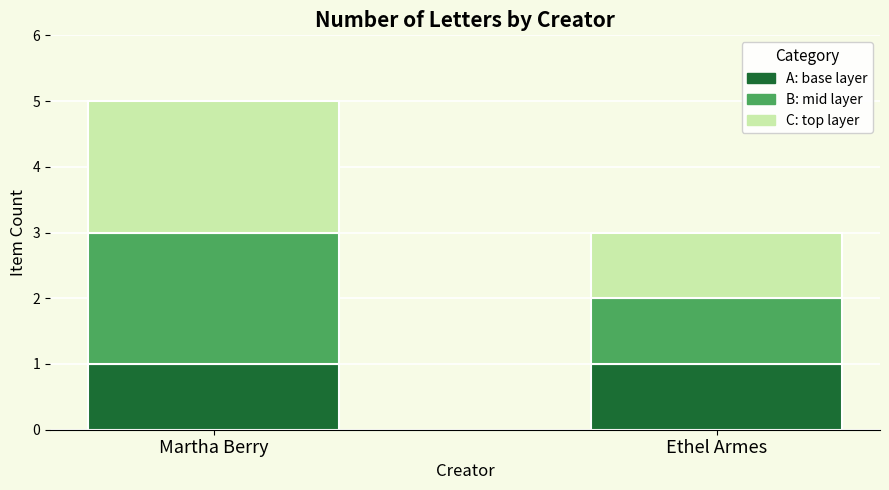

At which category is the sum across all series the highest?

Martha Berry